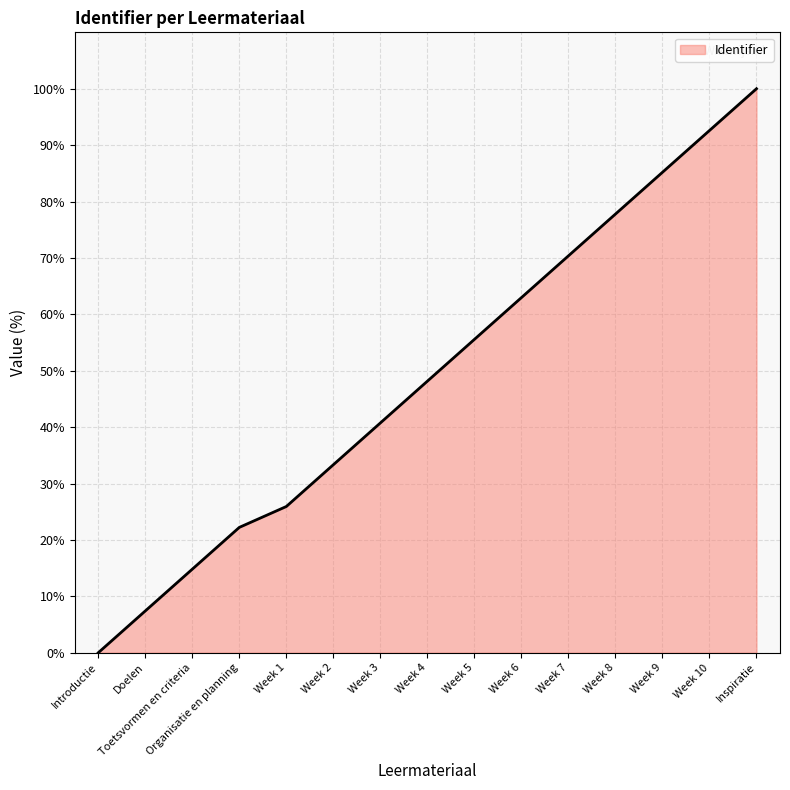

Which has a higher value, Doelen or Week 1?

Week 1